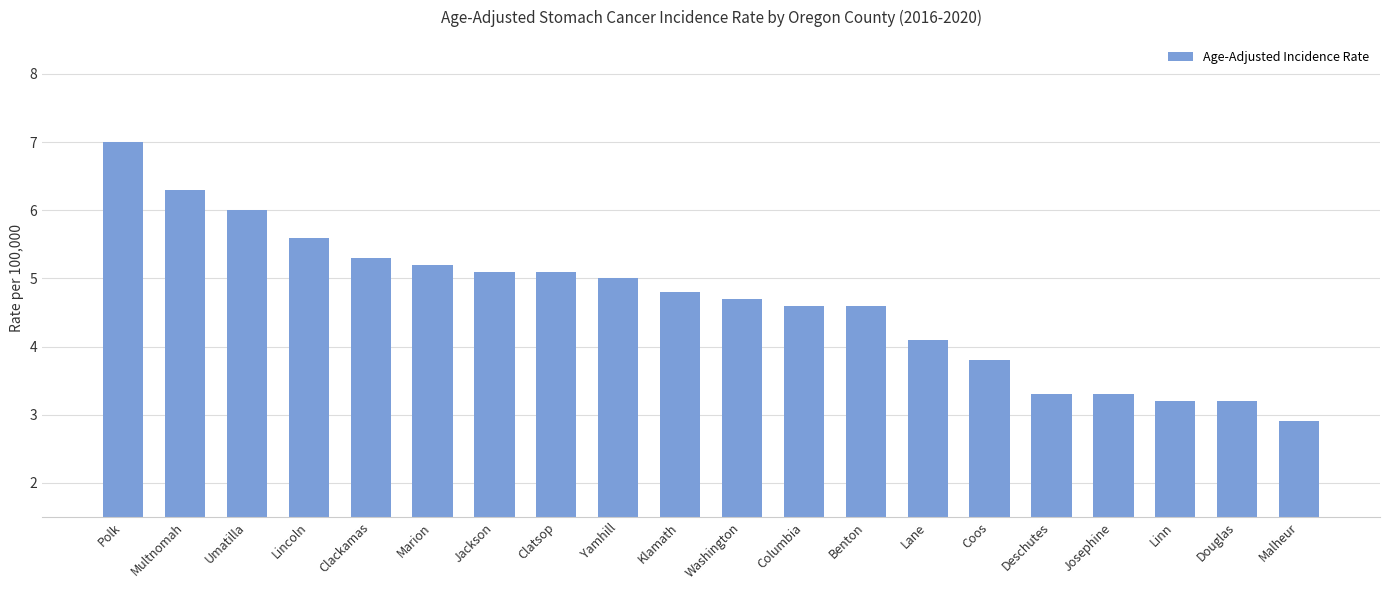

Does the chart contain any negative values?

No